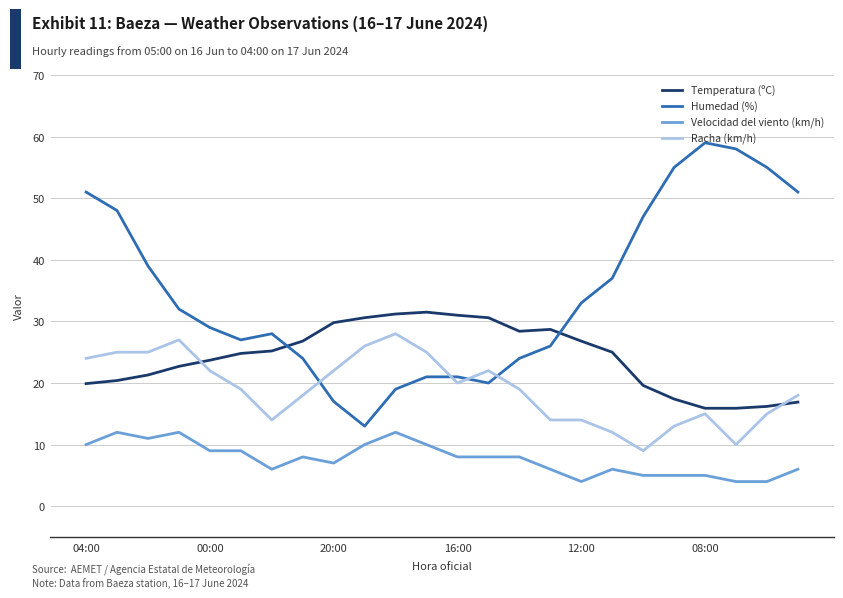

List the series in order of their peak value, lowest first.

Velocidad del viento (km/h), Racha (km/h), Temperatura (ºC), Humedad (%)